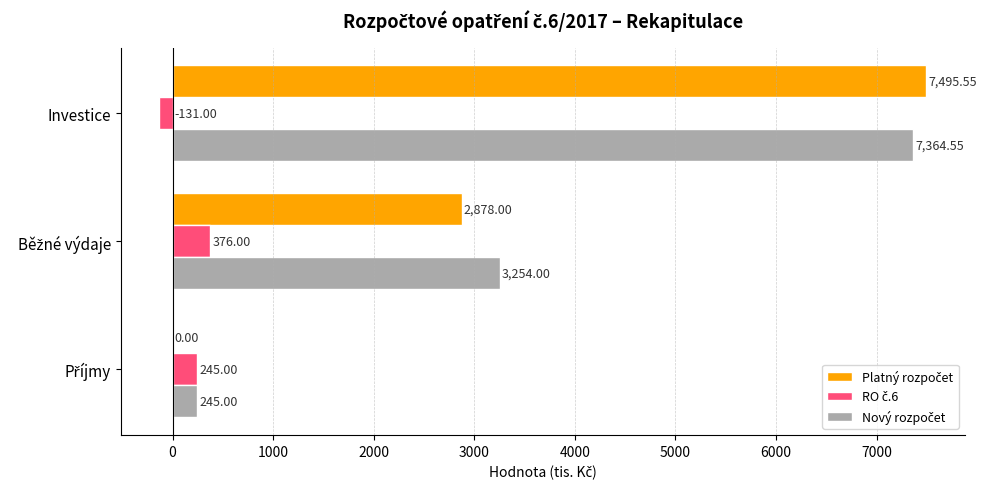

At which category does the chart reach its peak across all series?

Investice